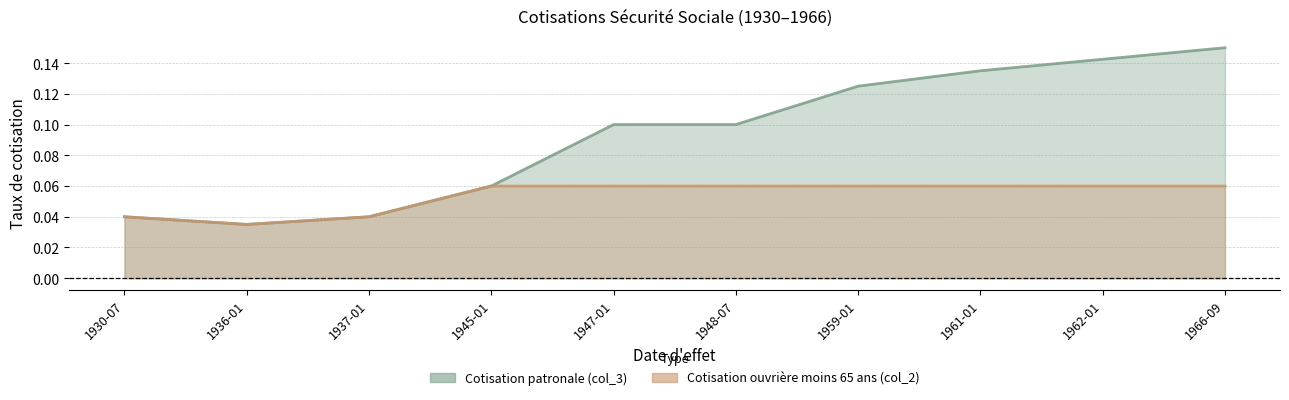

At how many categories does at least one series exceed 0?

10